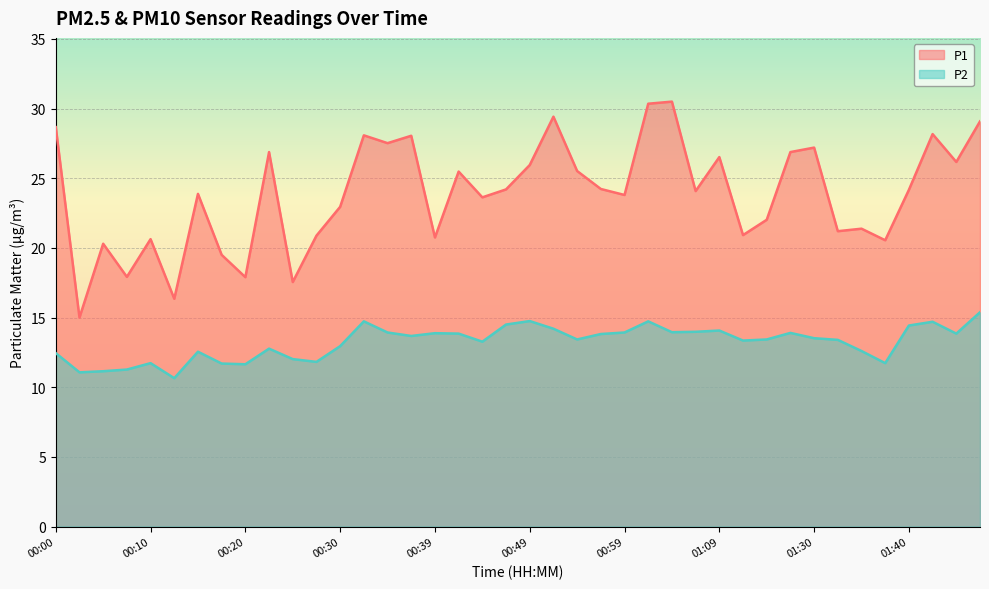

What position from the right is 01:48?

1